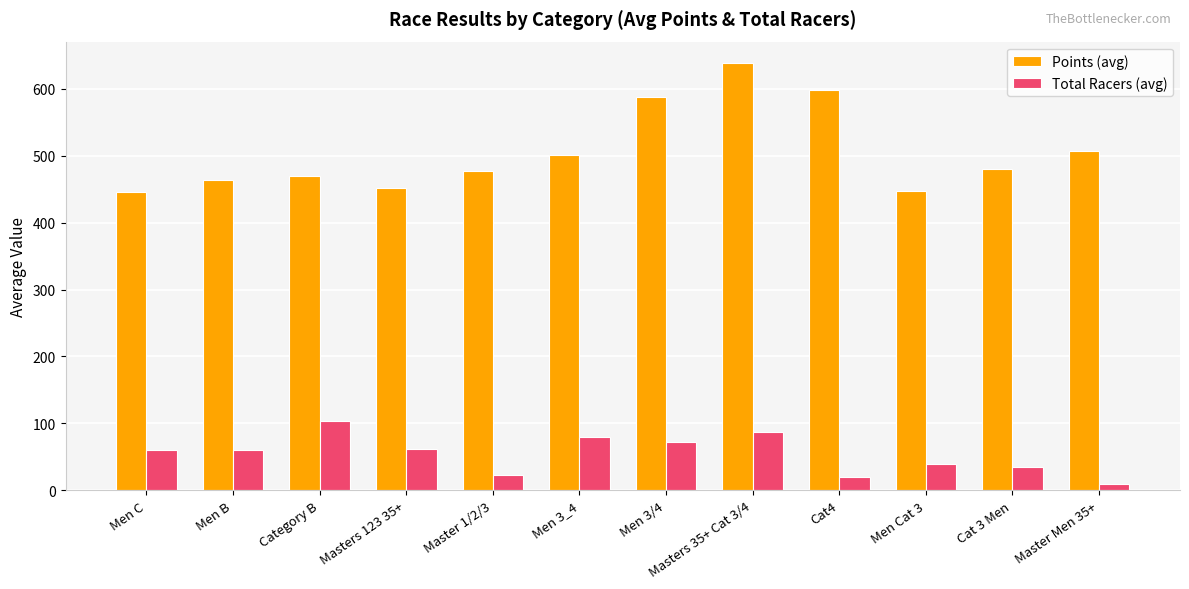

Which series has the largest range (max minus min)?

Points (avg)